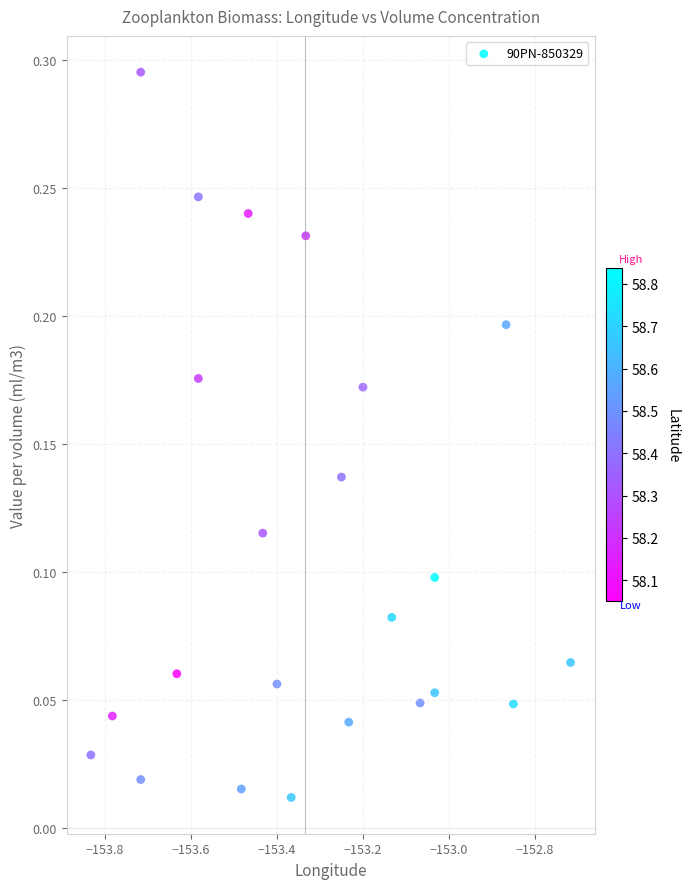

What is the range of X values (max minus min)?

1.1